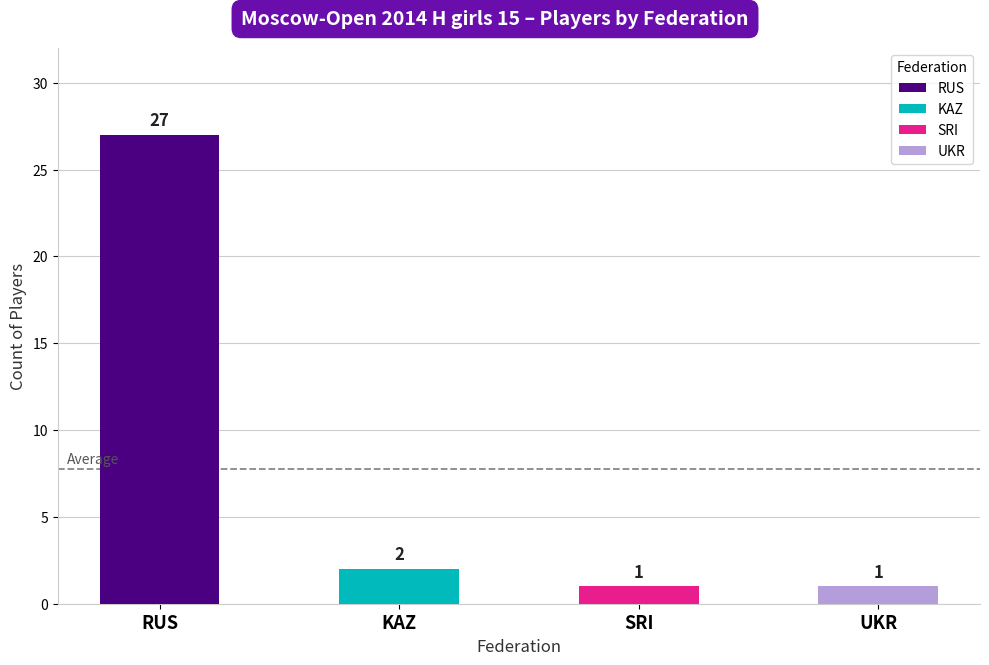

What is the maximum value shown in the chart?

27